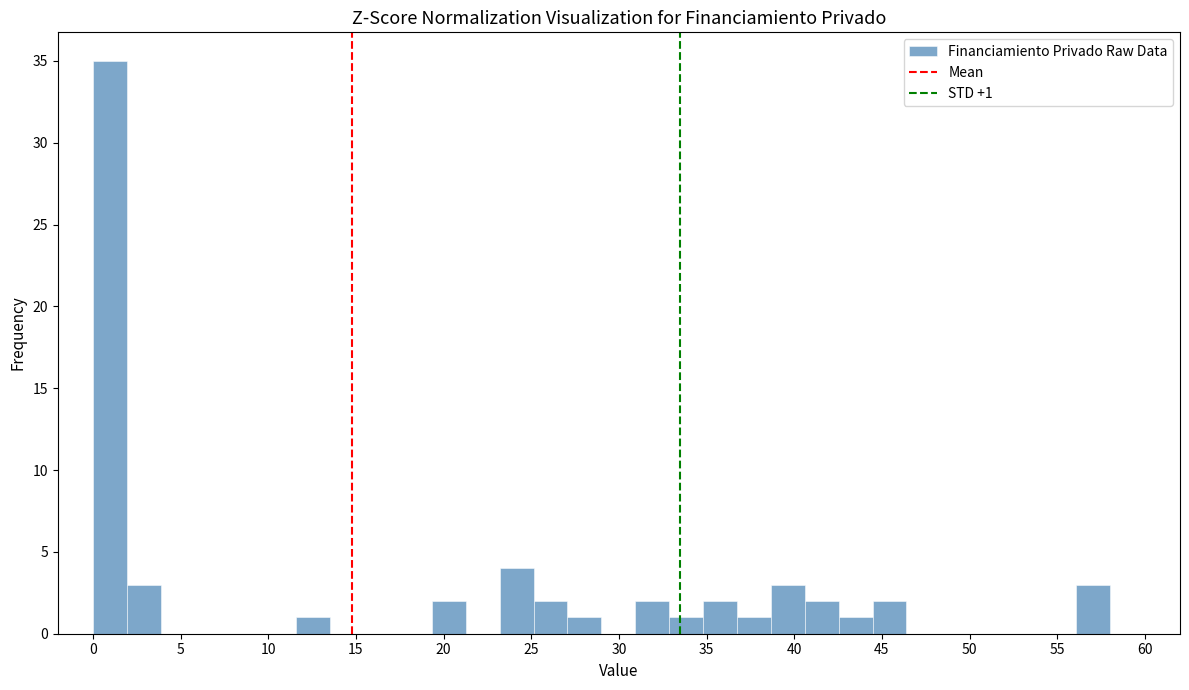

Around what value on the x-axis is the tallest bar? Give the approximate position of its centre, as read against the axis.

1.0